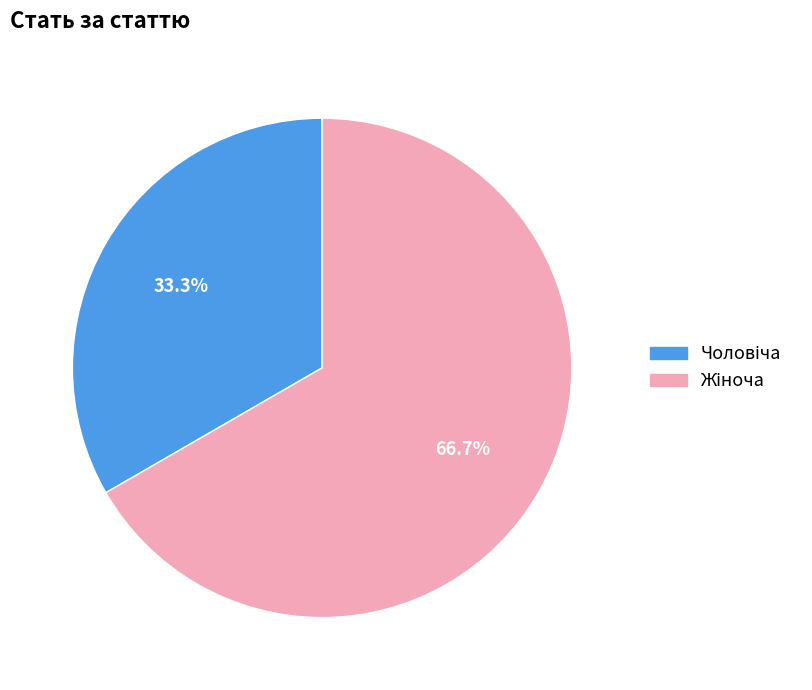

Does any single category account for the majority?

Yes